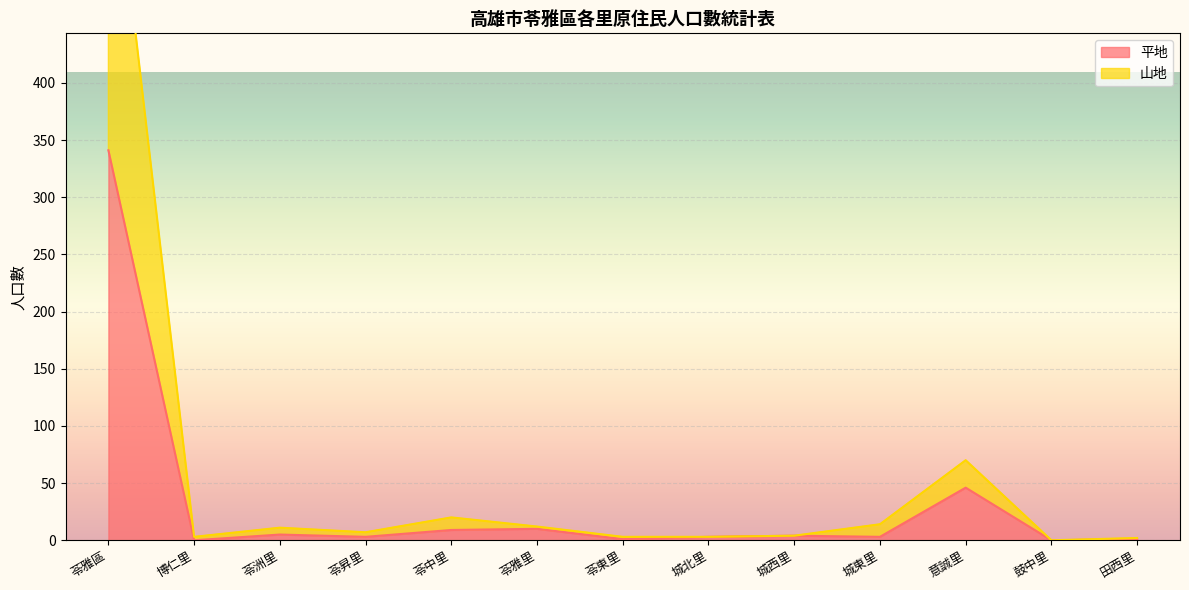

Which series has the largest total across all categories?

山地